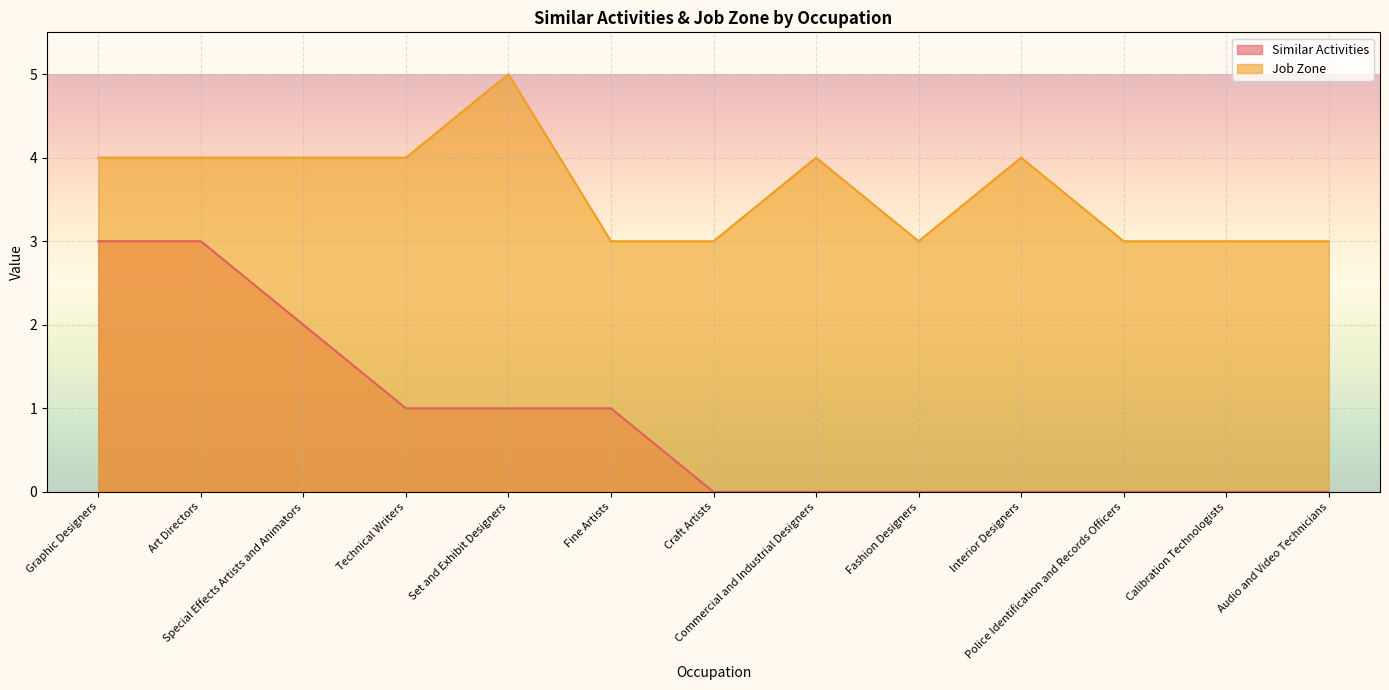

At which label is Similar Activities closest to 1?

Technical Writers